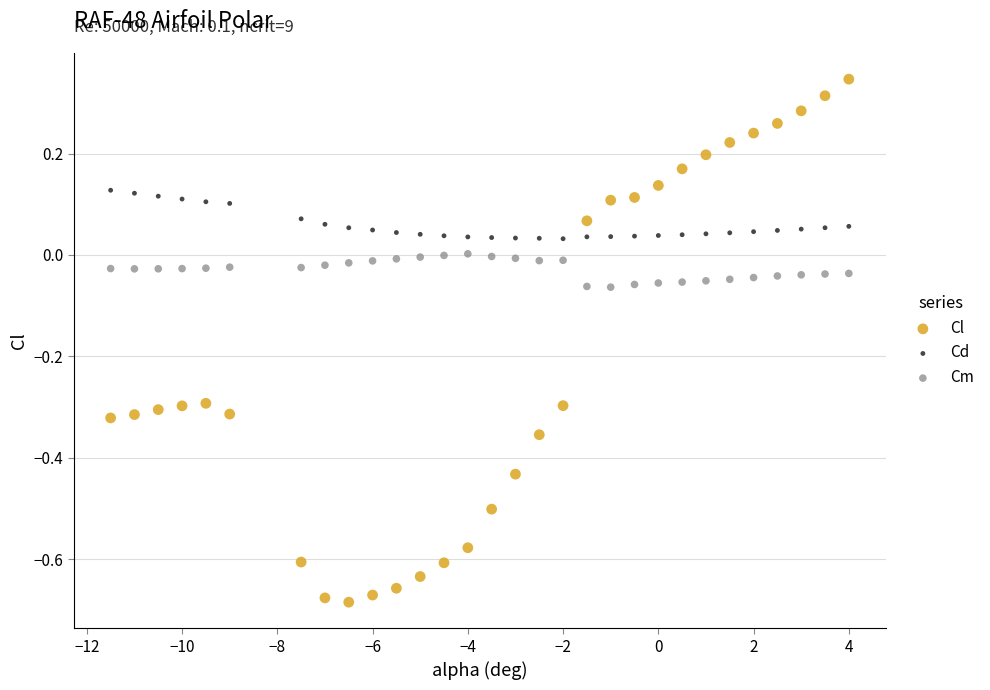

Across all data points, what is the range of Y values (max minus min)?

1.0